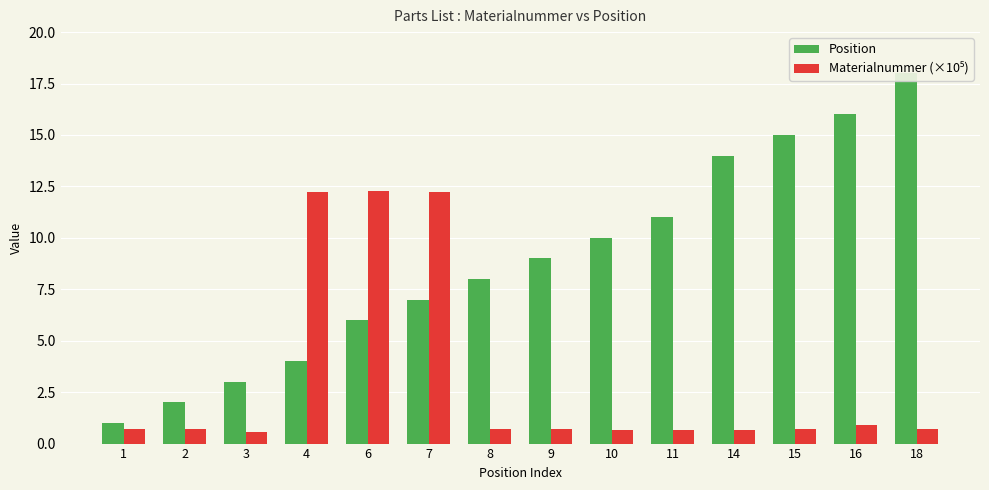

Rank the categories by Materialnummer (×10⁵) value from lowest to highest.

3, 10, 11, 14, 8, 15, 18, 2, 9, 1, 16, 4, 7, 6